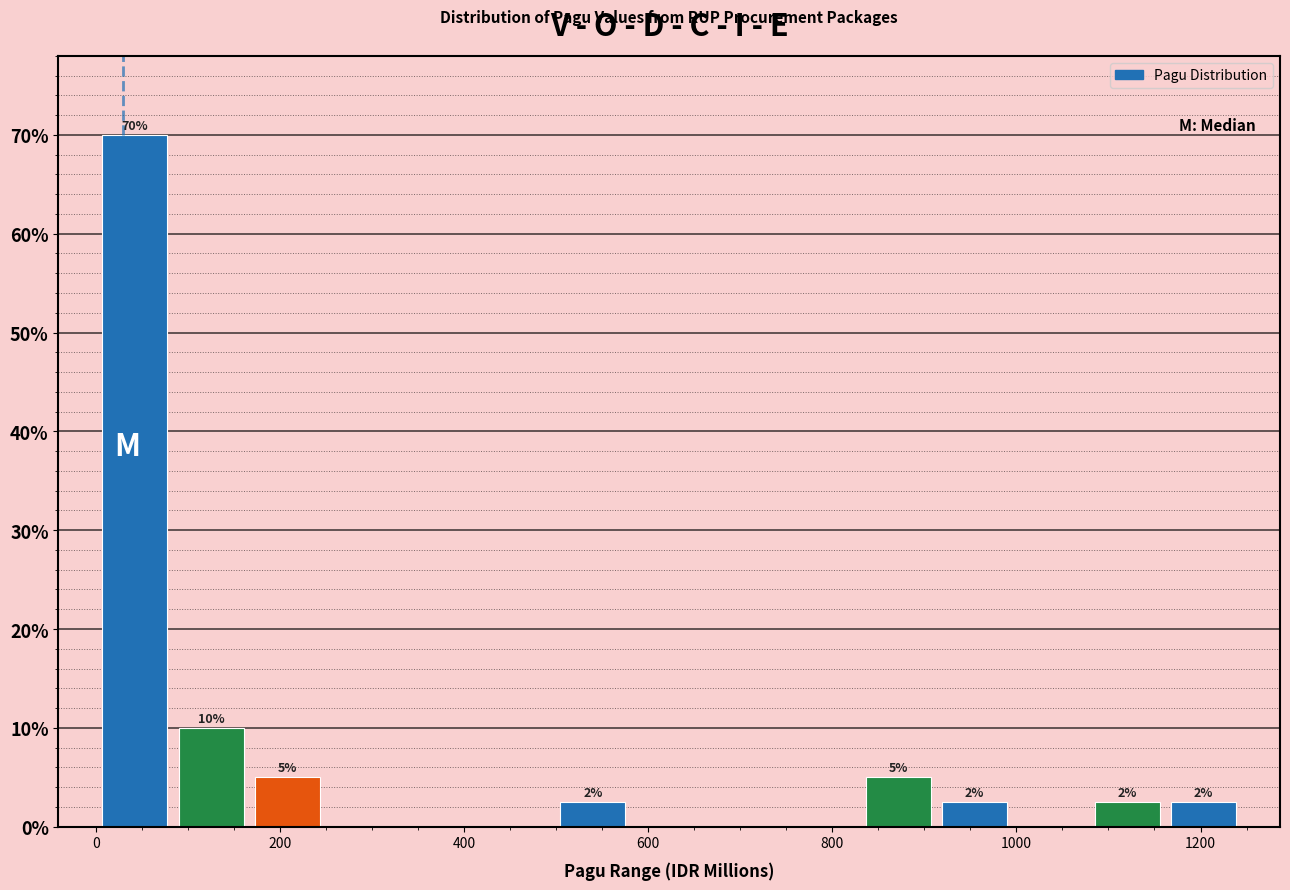

Which range on the x-axis has the tallest bar?

0 to 80